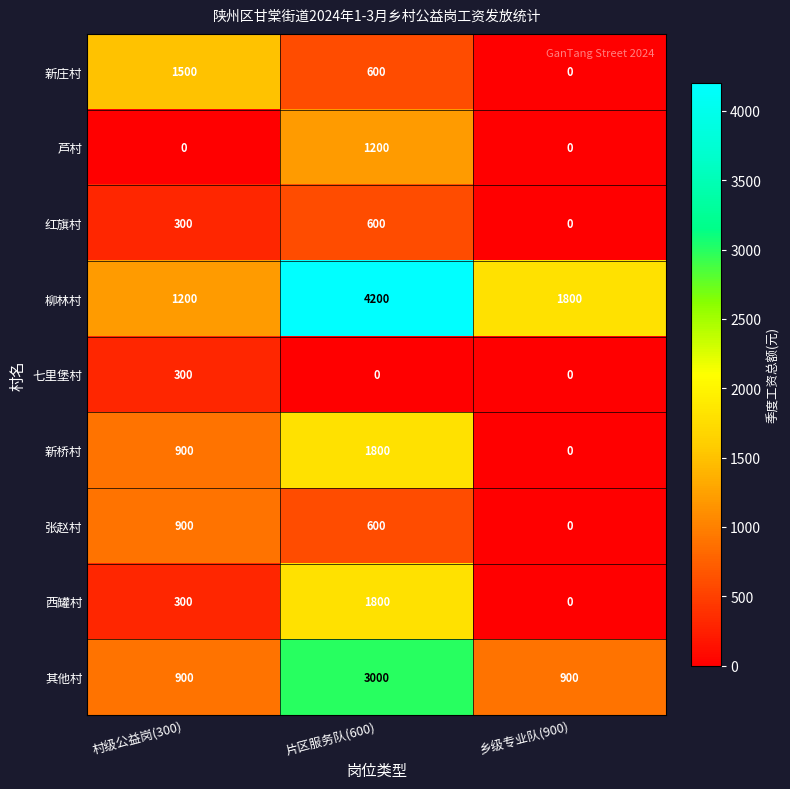

At how many categories does at least one series exceed 3408?

1